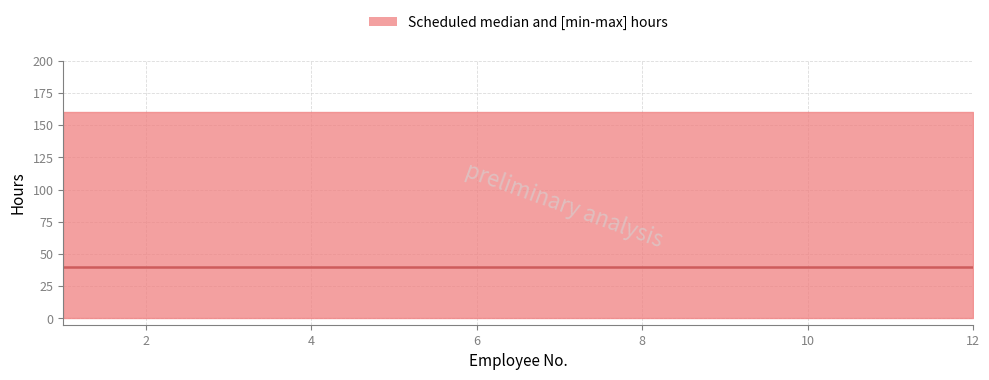

True or false: upper and median cross at least once.

False